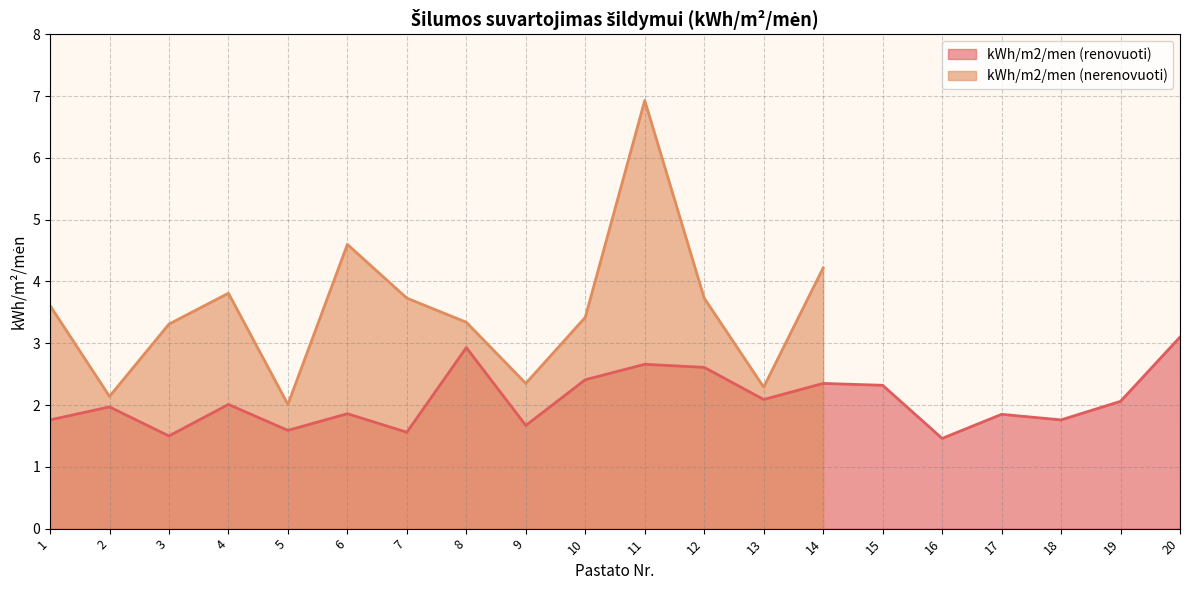

The kWh/m2/men (renovuoti) series shows 2.5 at 9. True or false?

False